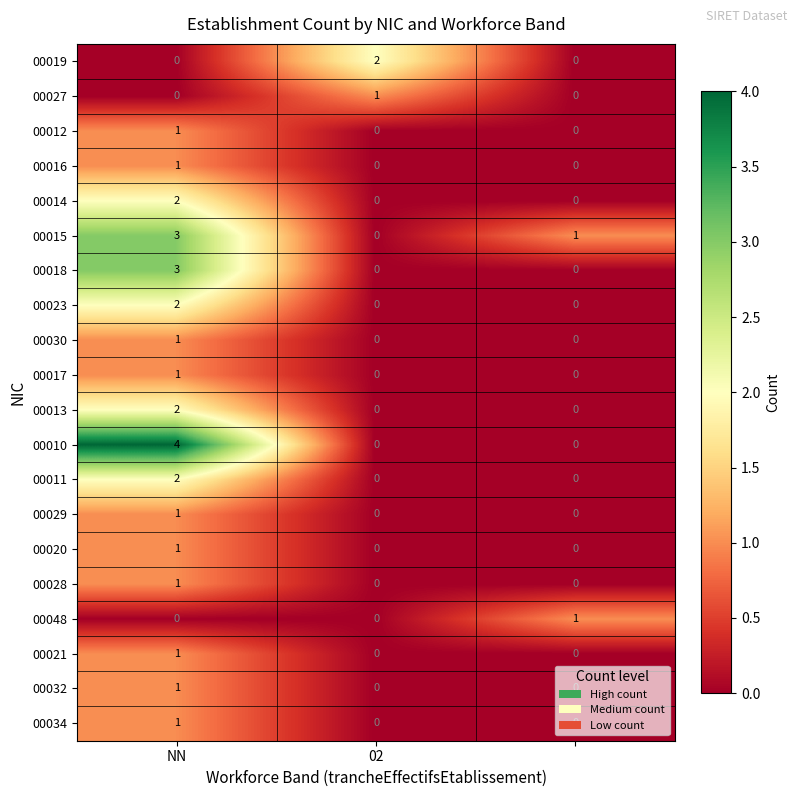

Which series has the widest spread of values?

00010